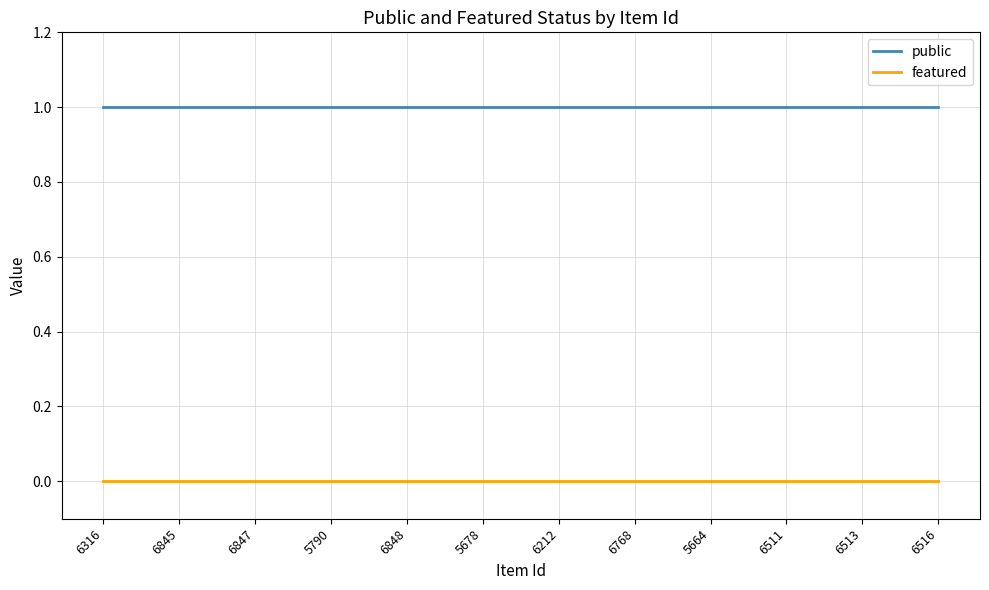

Which series has the largest total across all categories?

public